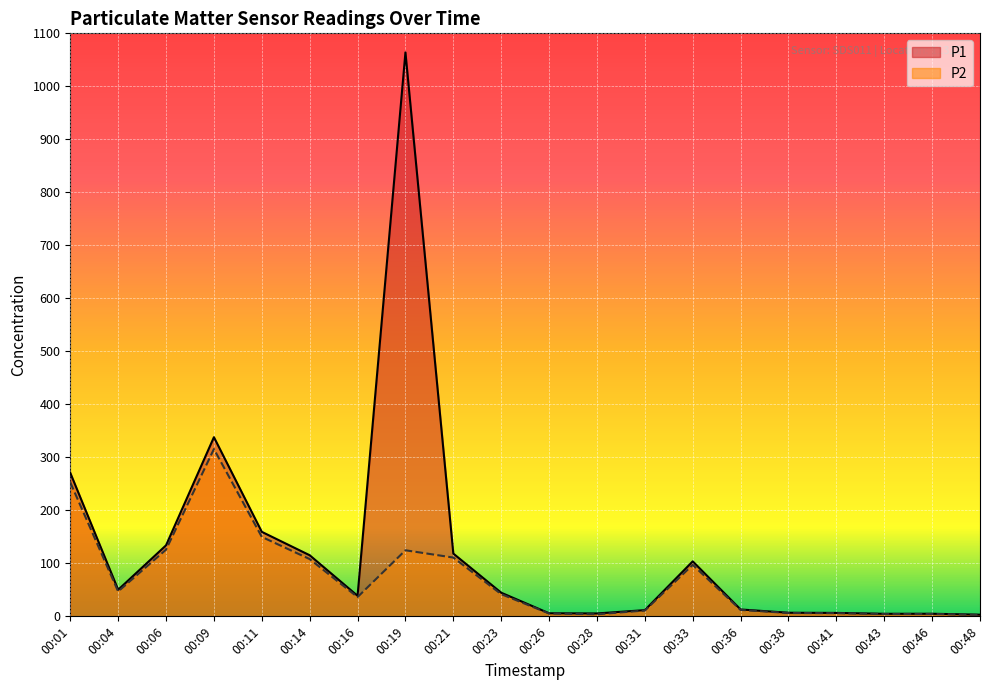

What are all the series names shown in the legend?

P1, P2